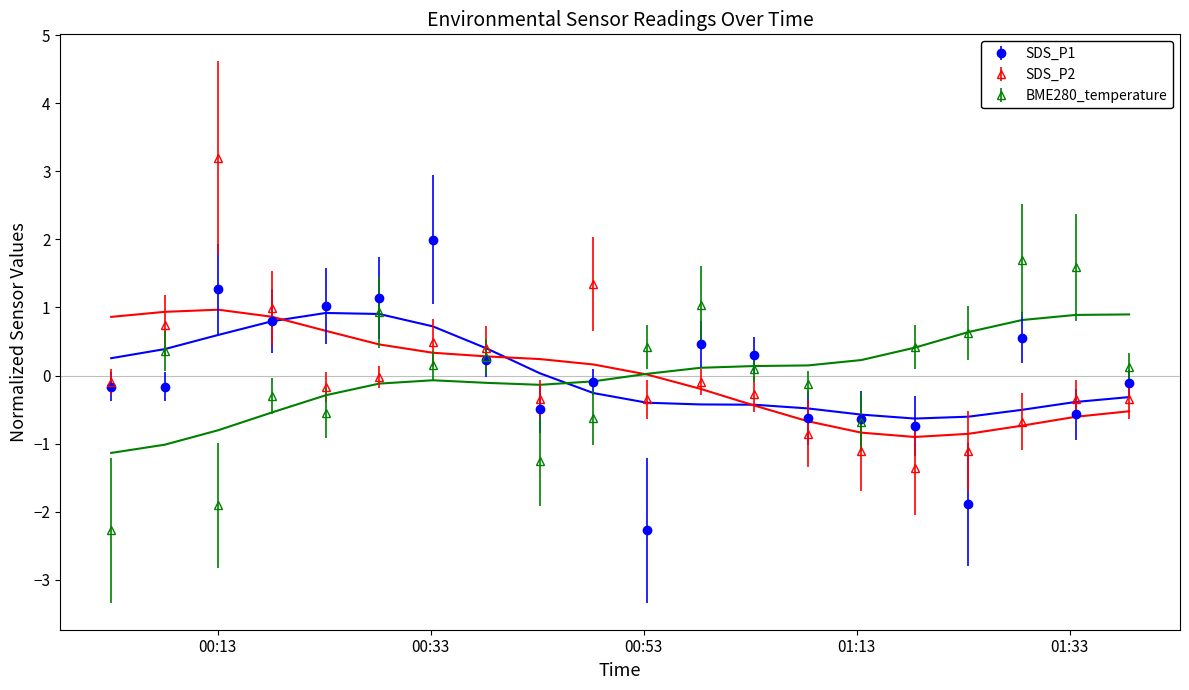

How many values in BME280_temperature are above zero?

12